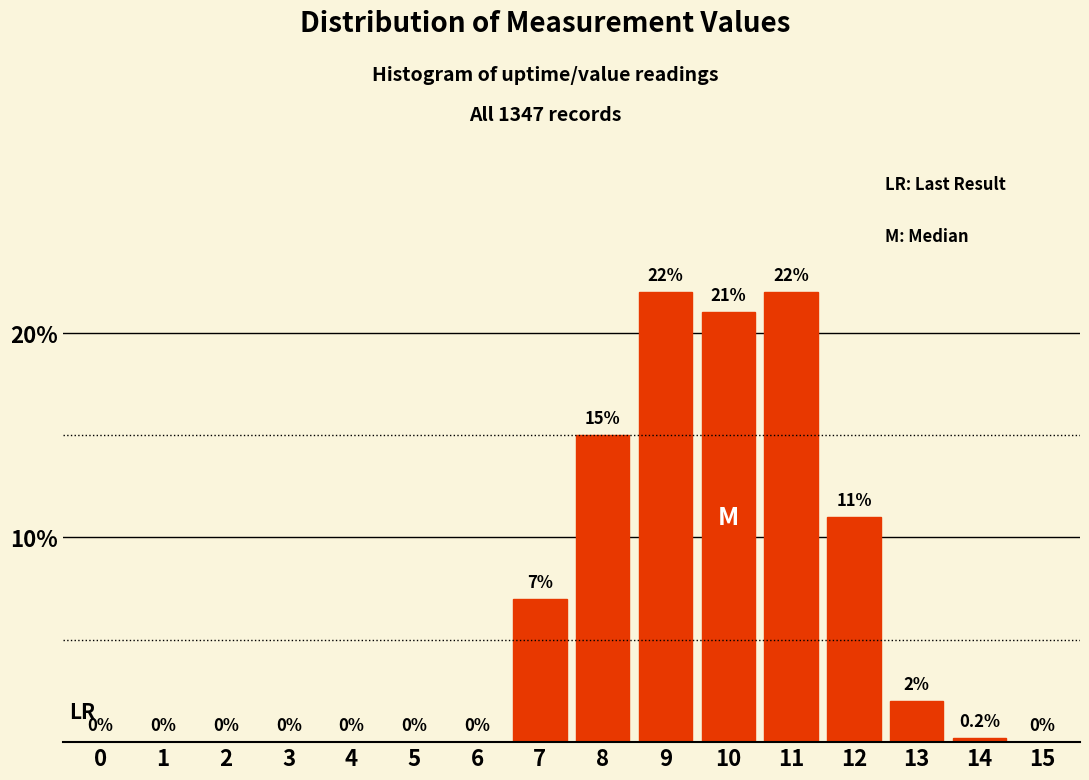

Reading right to left, list all the values displayed in this chart.

15=0.0	14=0.2	13=2.0	12=11.0	11=22.0	10=21.0	9=22.0	8=15.0	7=7.0	6=0.0	5=0.0	4=0.0	3=0.0	2=0.0	1=0.0	0=0.0